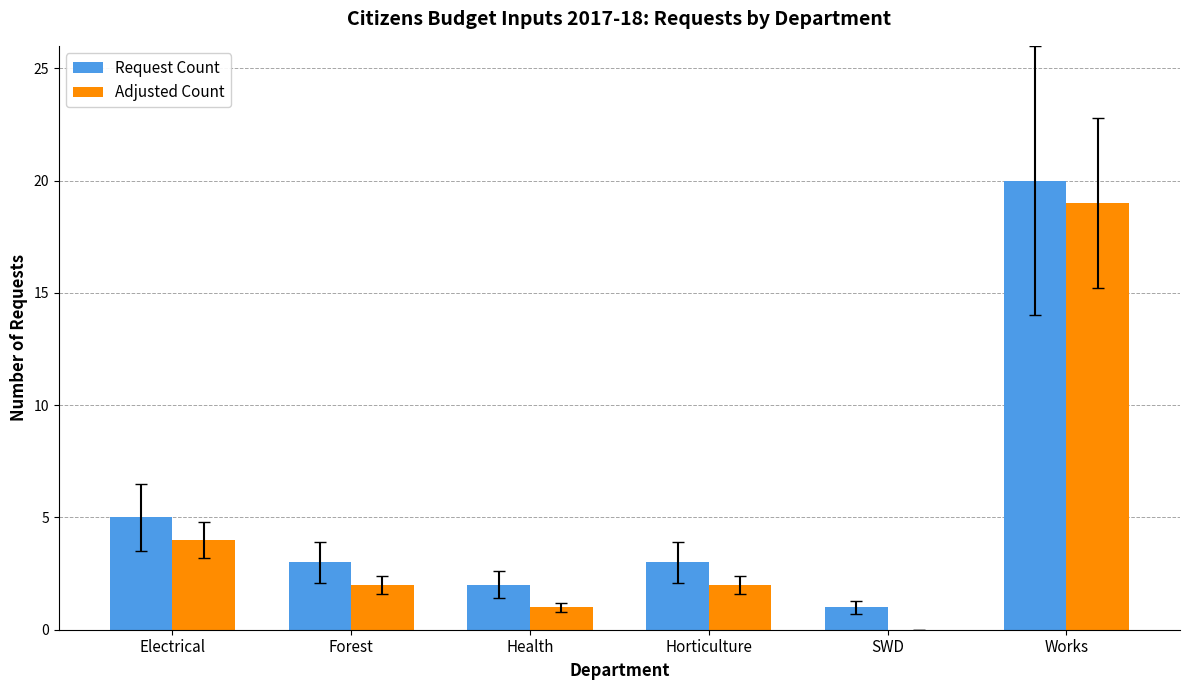

Which series has the largest total across all categories?

Request Count